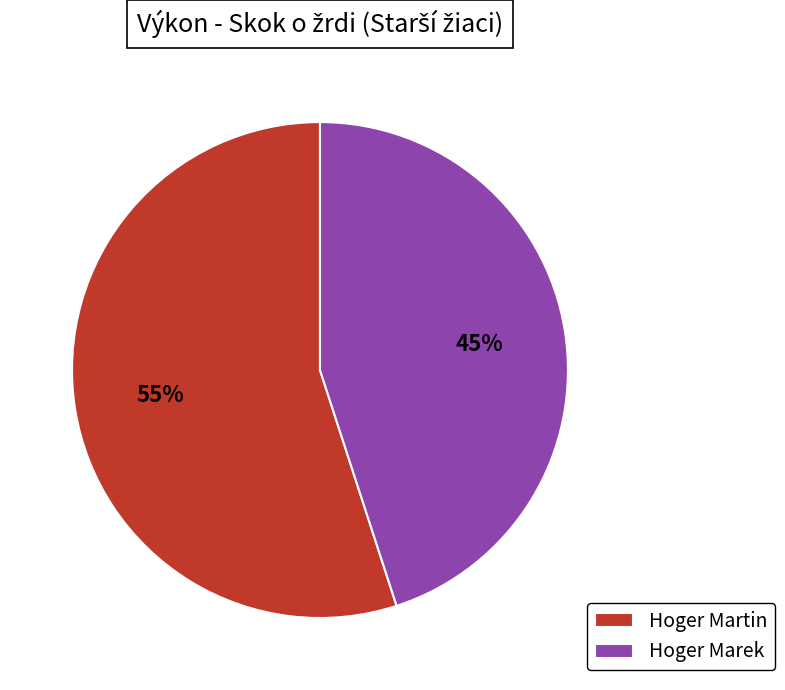

Which slice is the smallest?

Hoger Marek